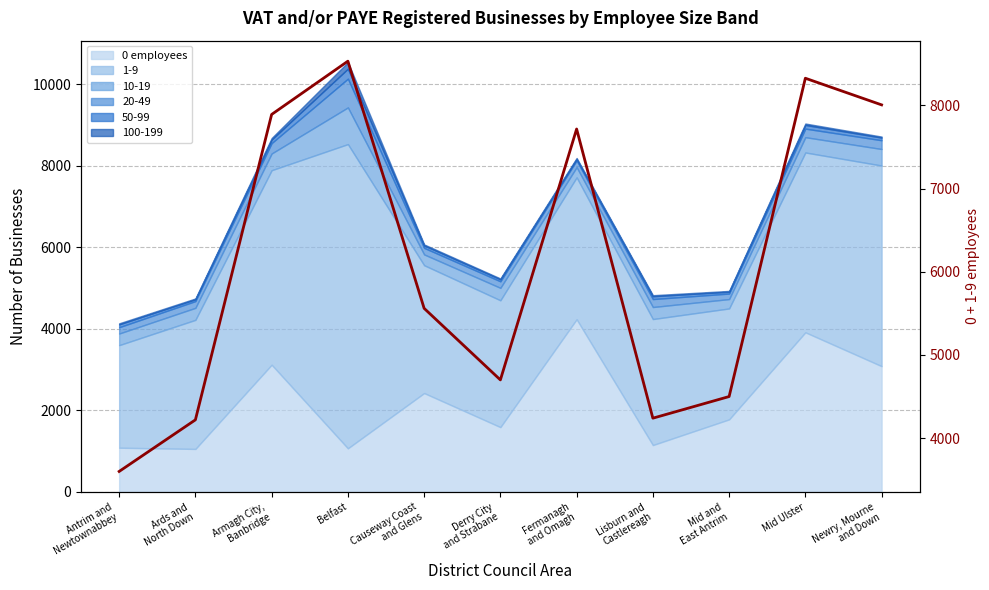

Rank the categories by value from highest to lowest.

Belfast, Mid Ulster, Newry, Mourne
and Down, Armagh City,
Banbridge, Fermanagh
and Omagh, Causeway Coast
and Glens, Derry City
and Strabane, Mid and
East Antrim, Lisburn and
Castlereagh, Ards and
North Down, Antrim and
Newtownabbey